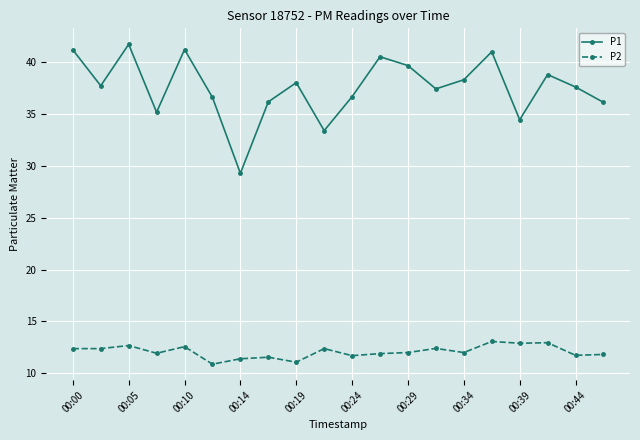

Which series has the largest total across all categories?

P1